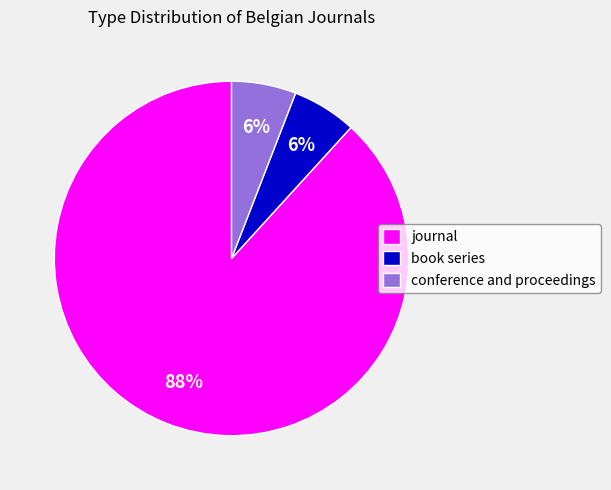

How many slices are in this pie chart?

3